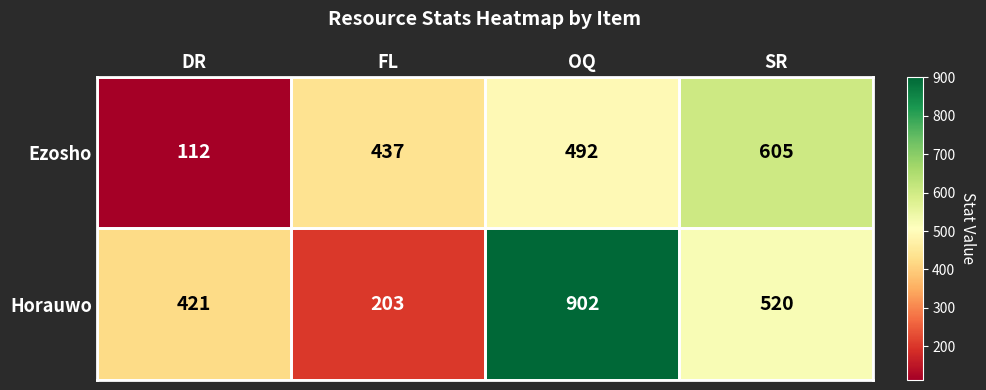

Where is Horauwo nearest to the value 552?

SR